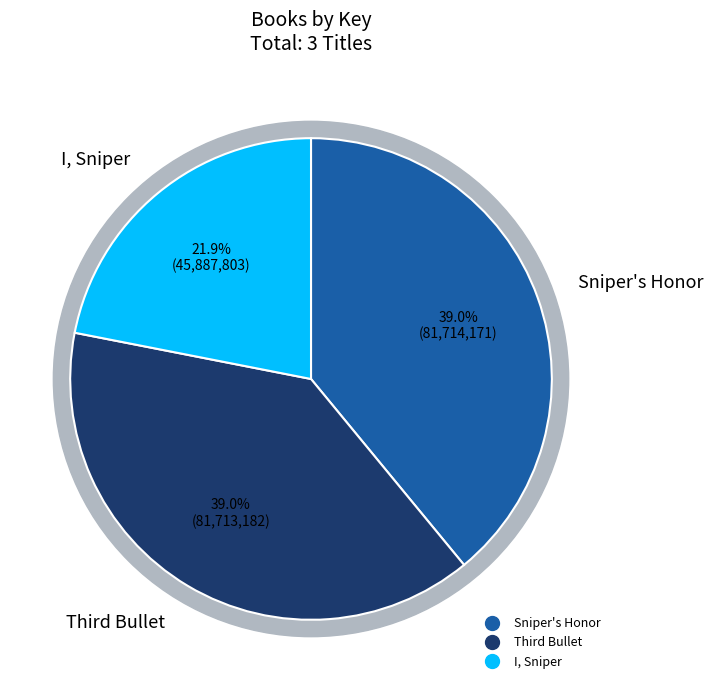

What percentage is the Sniper's Honor slice, to the nearest percent?

39%